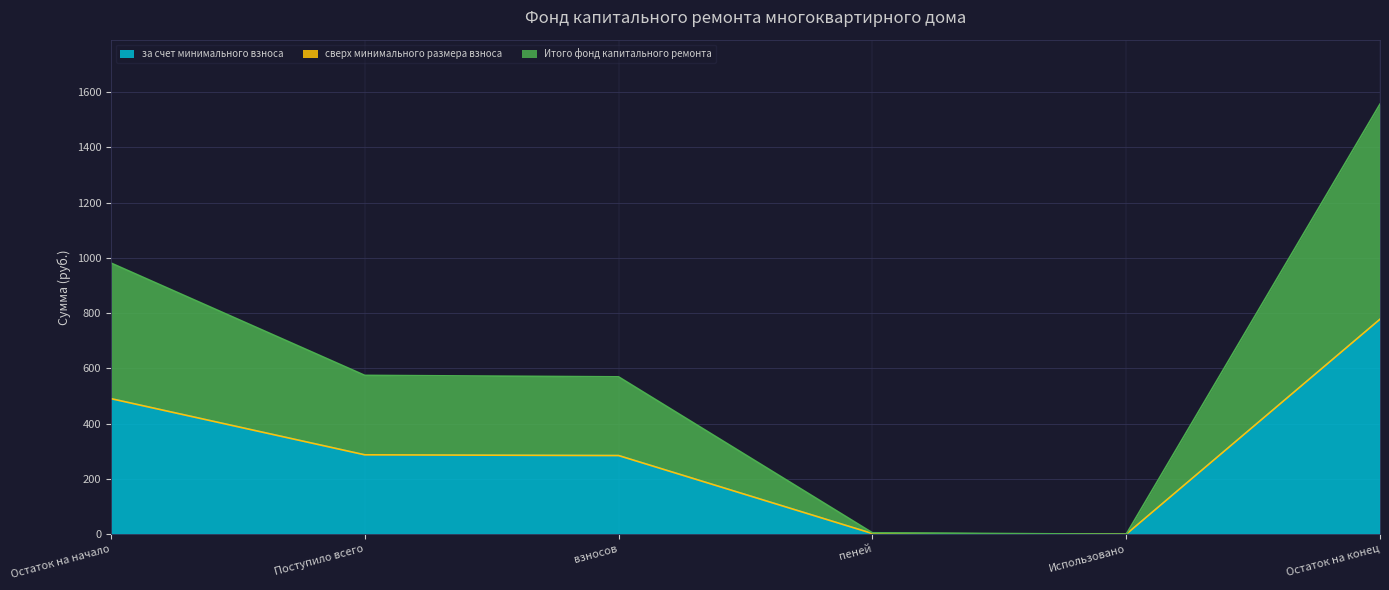

True or false: за счет минимального взноса and Итого фонд капитального ремонта cross at least once.

False